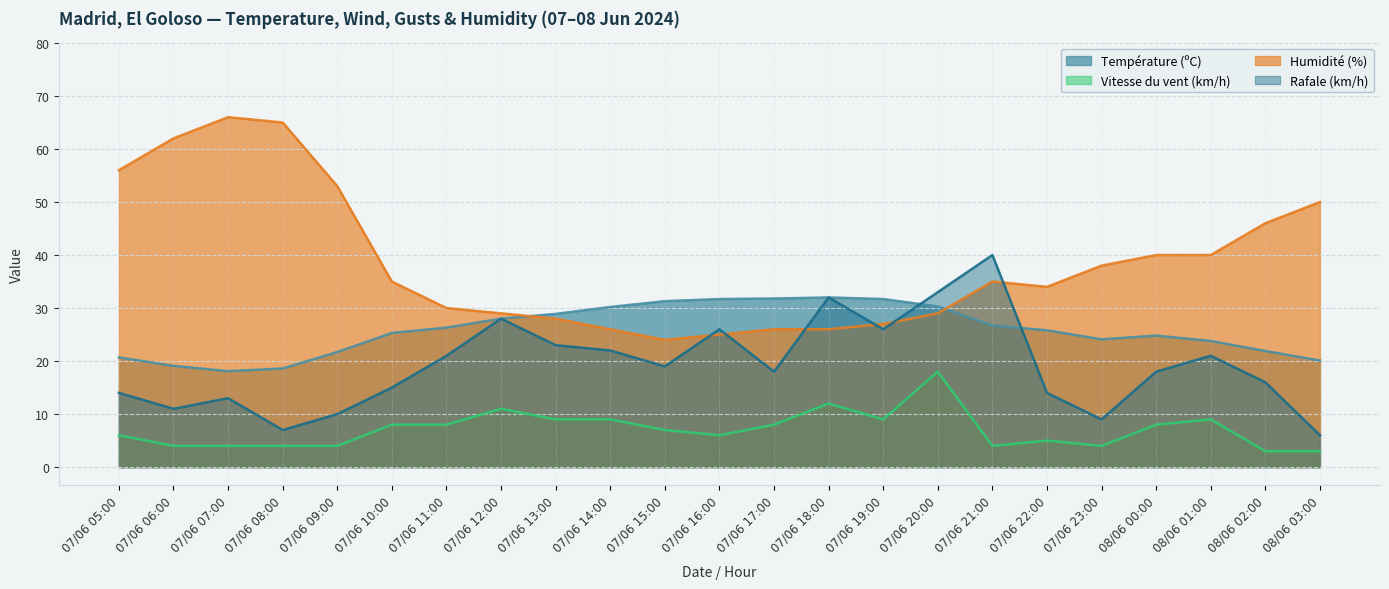

At which label does Rafale (km/h) reach its peak?

07/06 21:00